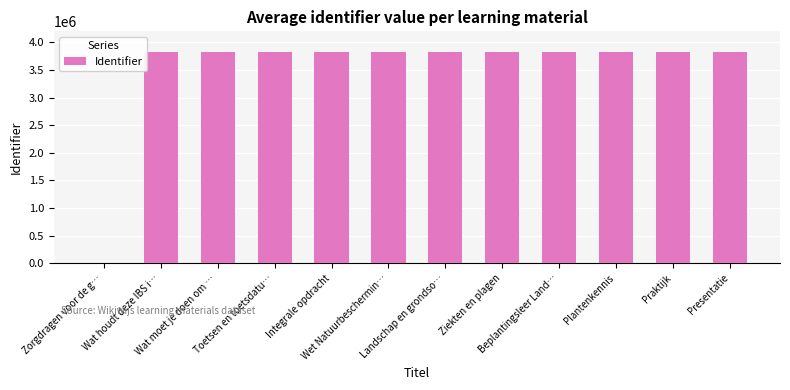

True or false: the data shows 3832552 at Wat houdt deze IBS i….

True